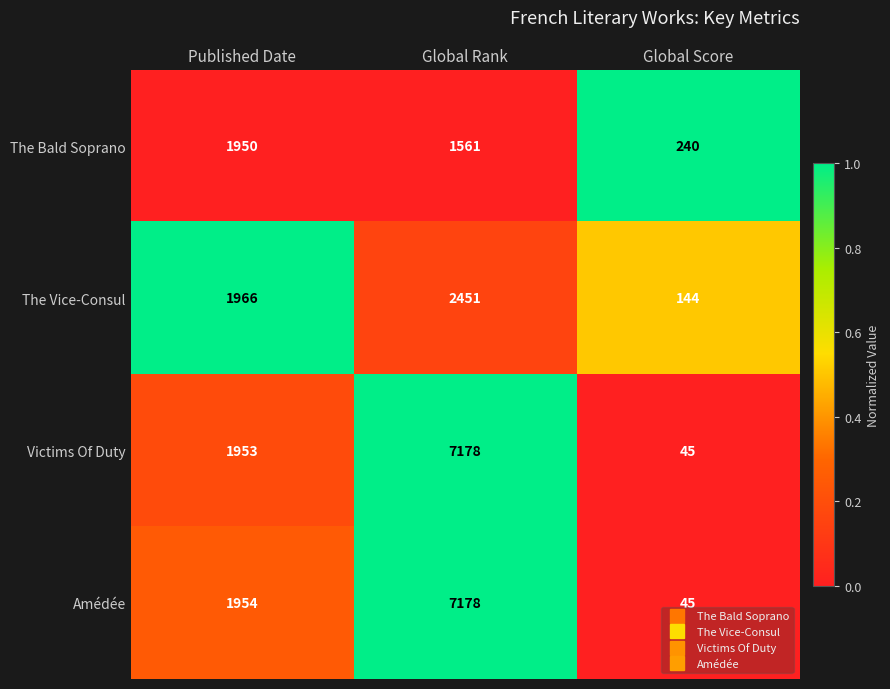

Count the The Vice-Consul values in the range 144 to 2451.

3